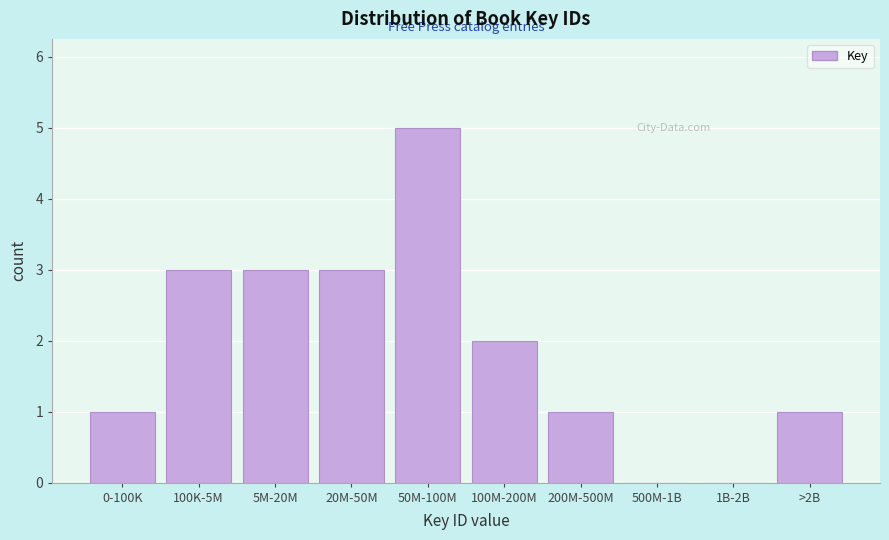

Reading left to right, extract all data points from this chart.

0-100K=1	100K-5M=3	5M-20M=3	20M-50M=3	50M-100M=5	100M-200M=2	200M-500M=1	500M-1B=0	1B-2B=0	>2B=1